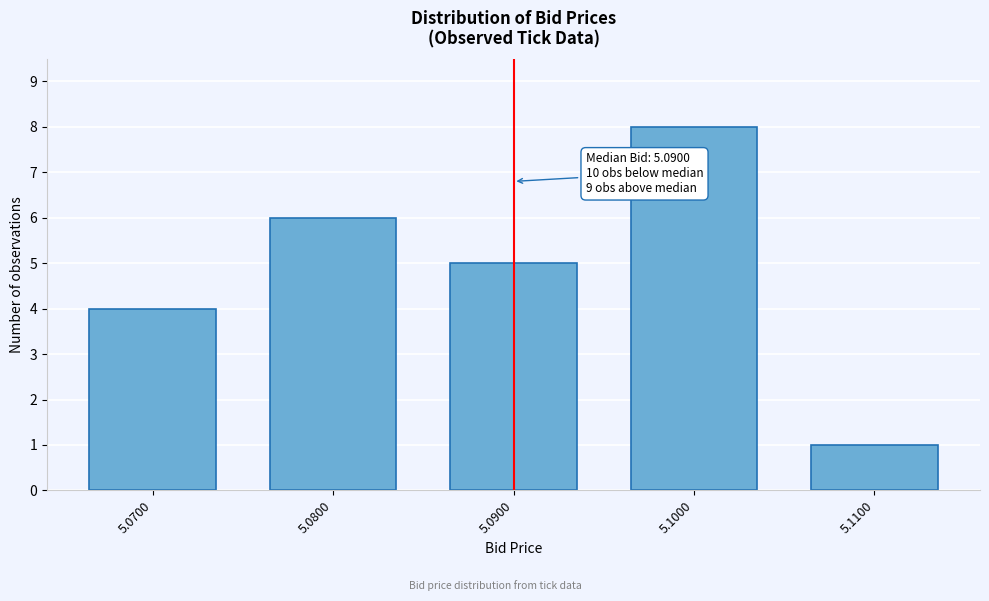

Reading right to left, transcribe all the data shown in this chart.

5.1100=1	5.1000=8	5.0900=5	5.0800=6	5.0700=4